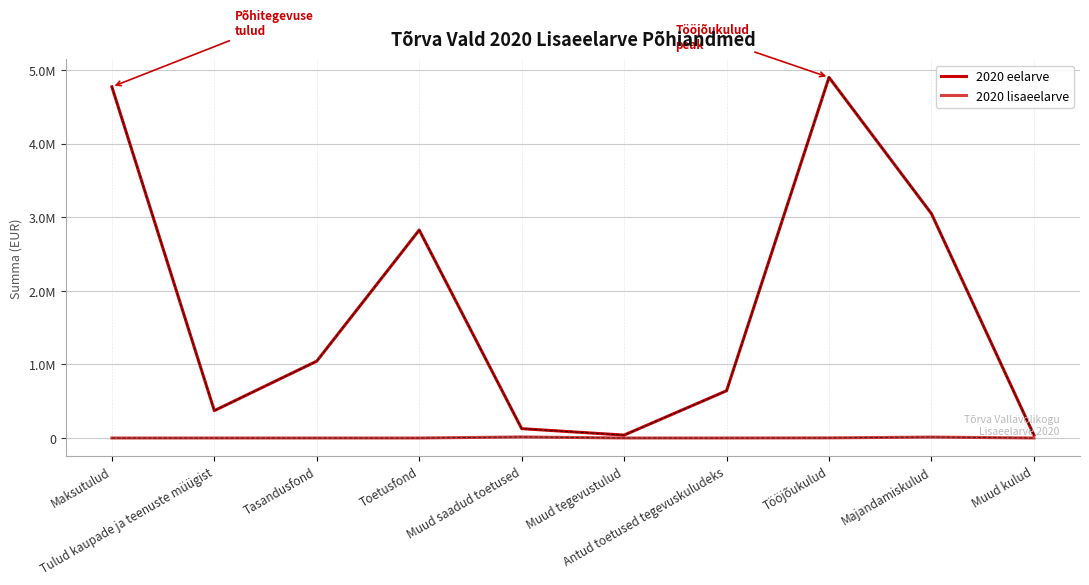

The 2020 lisaeelarve series shows 0.0 at Tasandusfond. True or false?

True